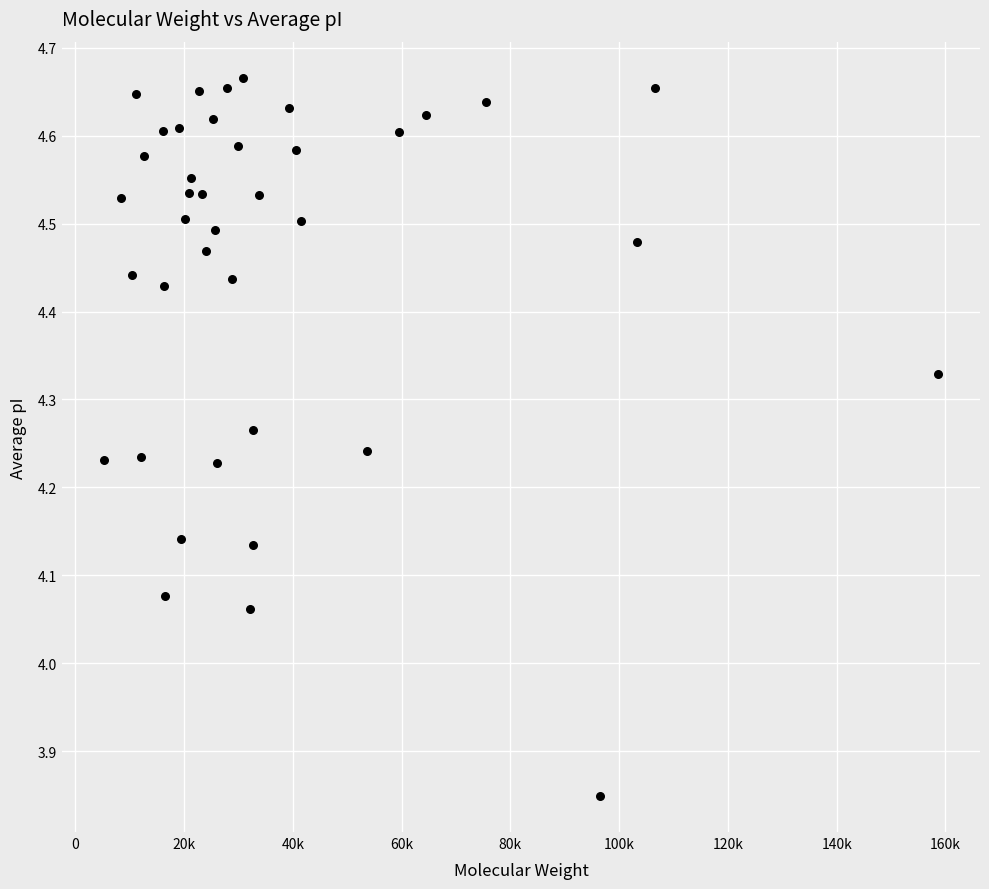

What is the range of Y values (max minus min)?

0.8